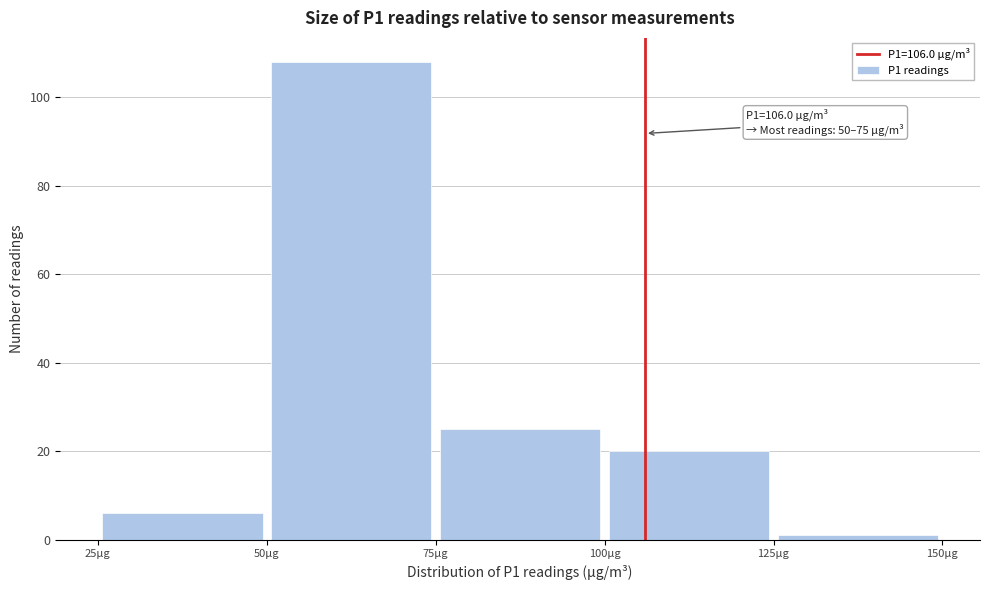

Over which range of the x-axis is the bar tallest?

50 to 75